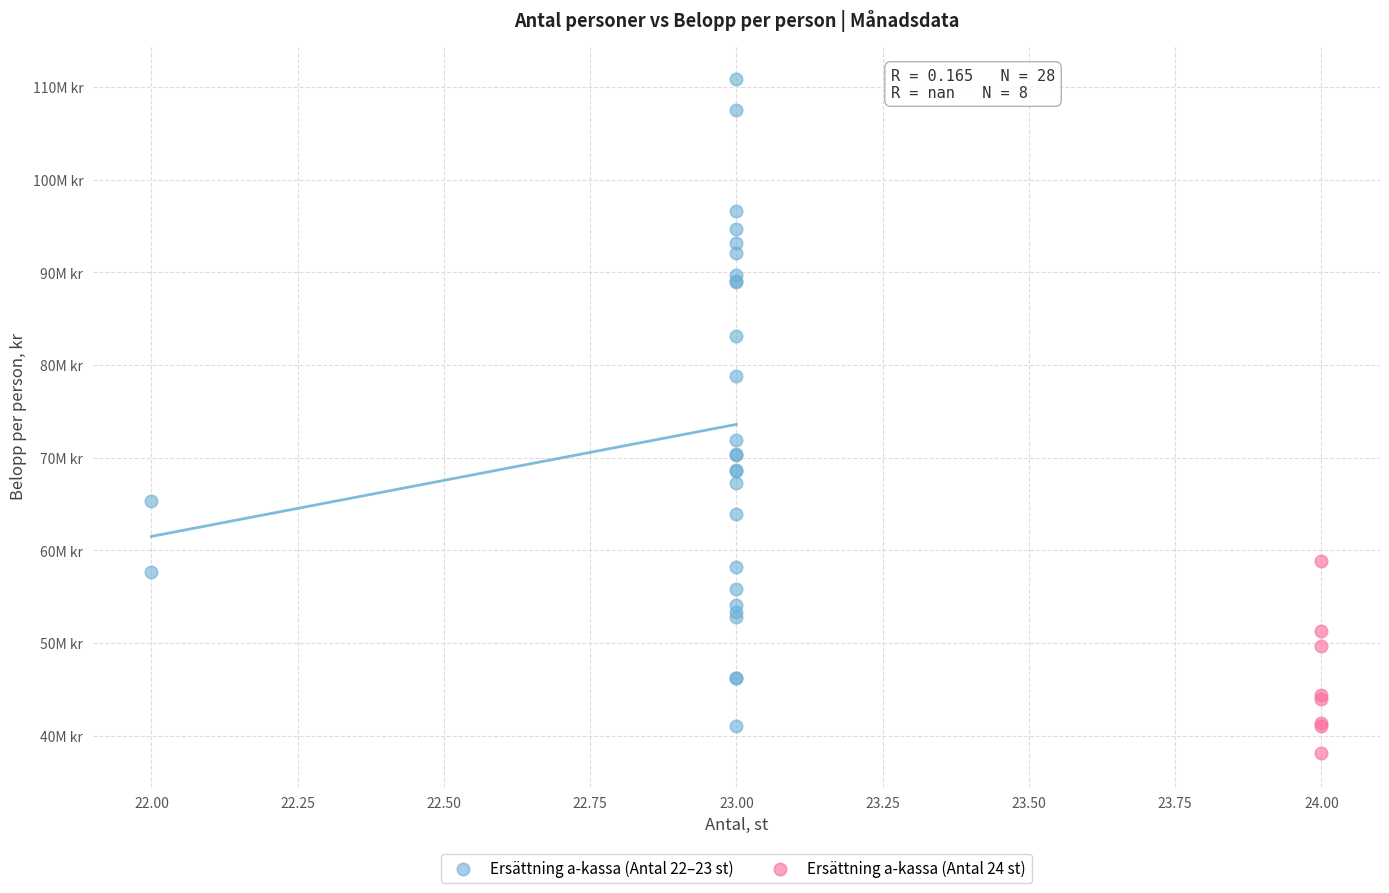

What are all the series names shown in the legend?

Ersättning a-kassa (Antal 22–23 st), Ersättning a-kassa (Antal 24 st)